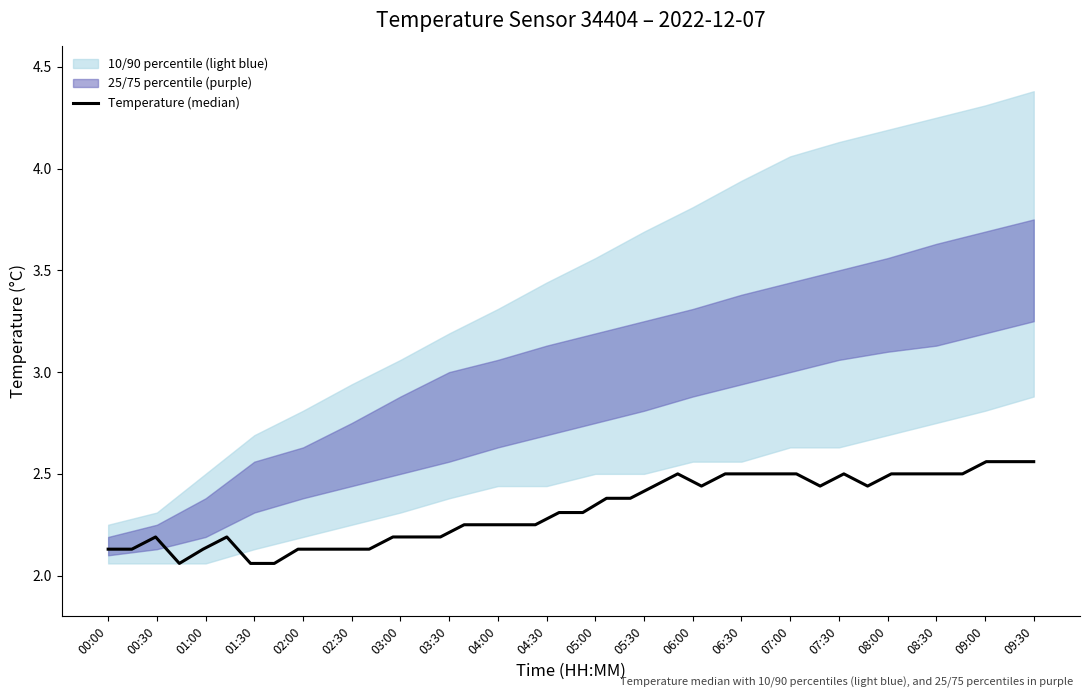

Count the values in the range 2 to 3.

40